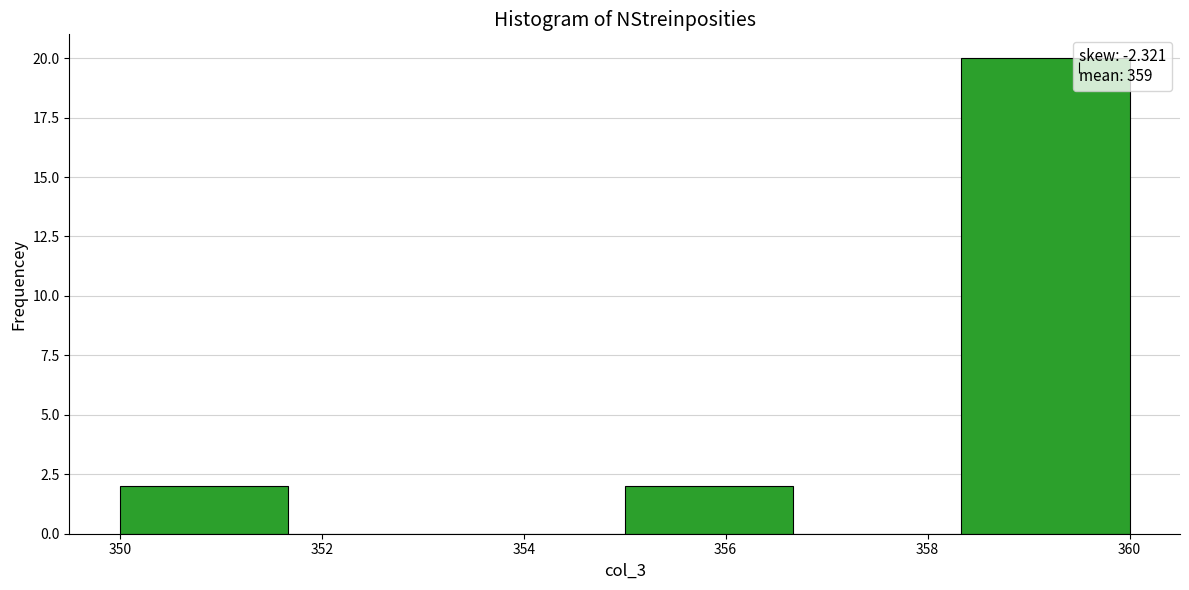

Reading left to right, transcribe this chart: for each bar, give the range it covers on the x-axis and its height. Neither the bar edges nor the heights are printed on the chart, so give them approximately, as read against the axes.

350.0 to 351.6: 2
351.6 to 353.4: 0
353.4 to 355.0: 0
355.0 to 356.6: 2
356.6 to 358.4: 0
358.4 to 360.0: 20